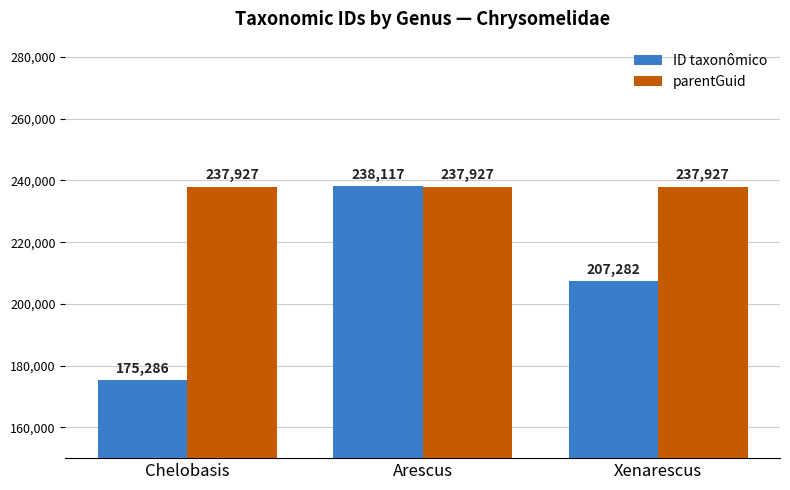

Reading left to right, what are all the values shown in this chart?

ID taxonômico: Chelobasis=175286	Arescus=238117	Xenarescus=207282
parentGuid: Chelobasis=237927	Arescus=237927	Xenarescus=237927